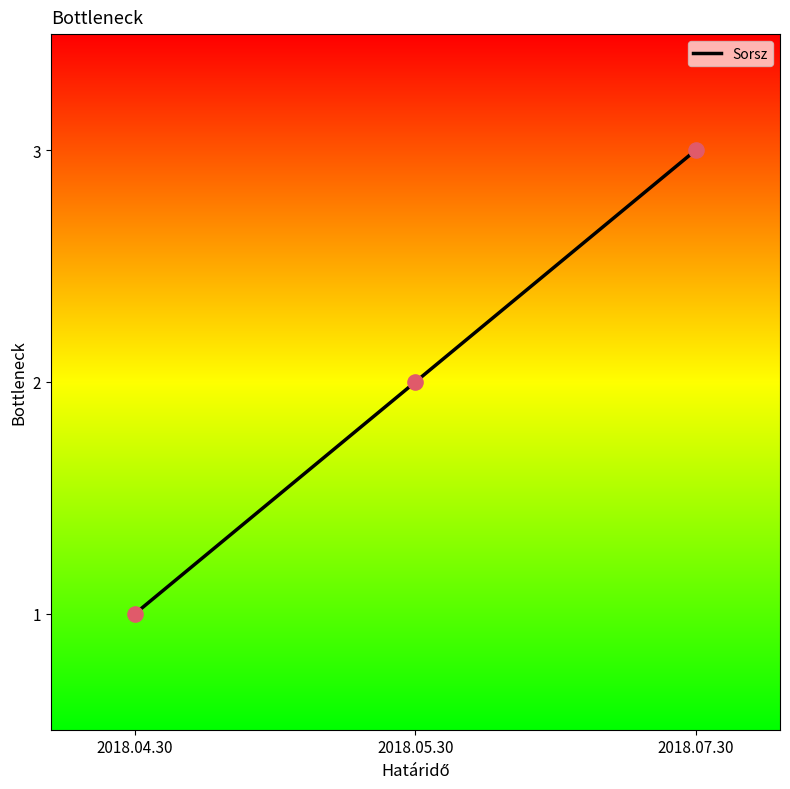

What is the ratio of the value at 2018.07.30 to the value at 2018.04.30?

3.0